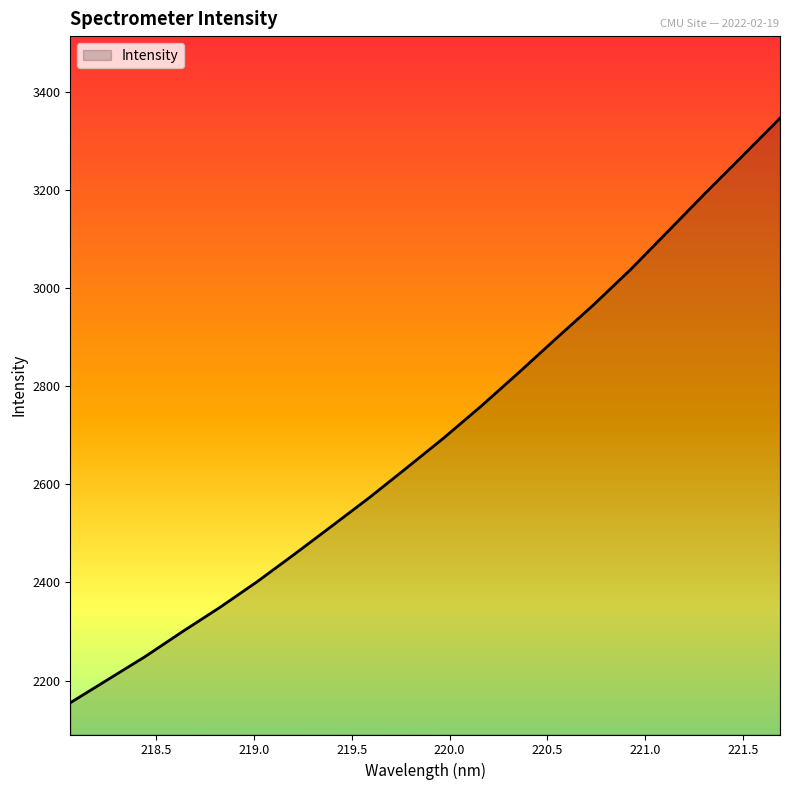

What is the smallest value displayed?

2154.9